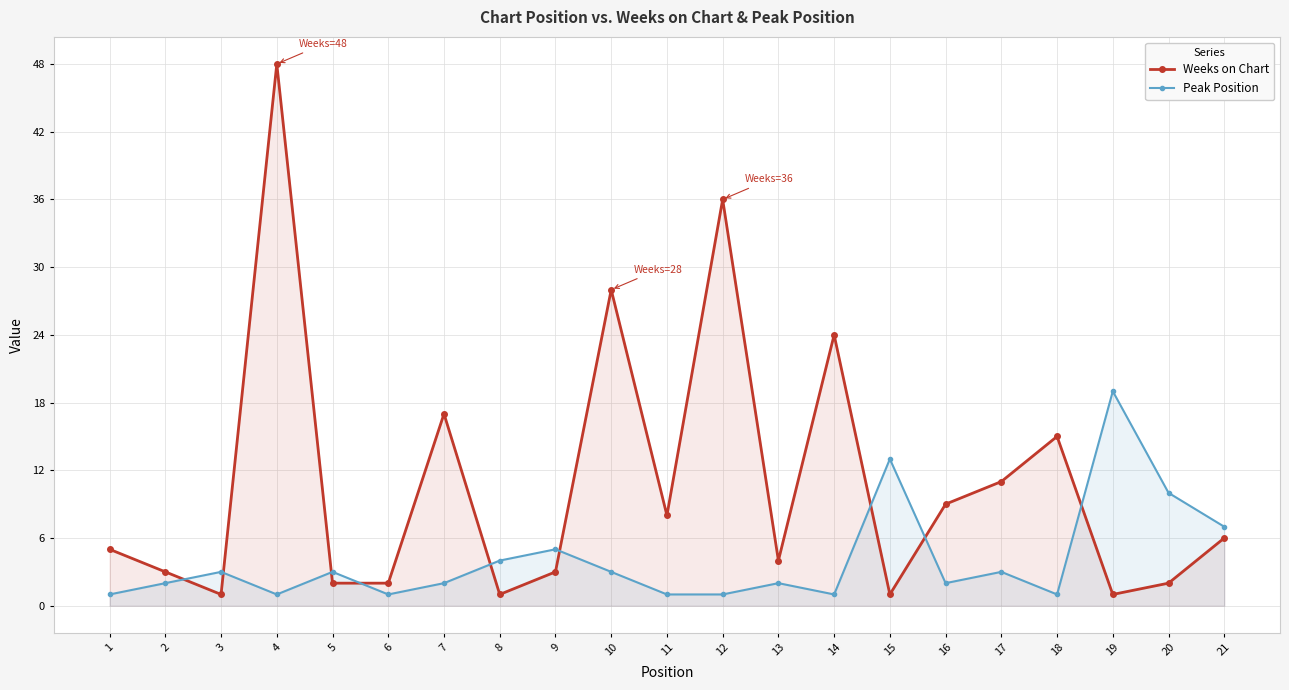

Where does the Peak Position series first go above 2?

3